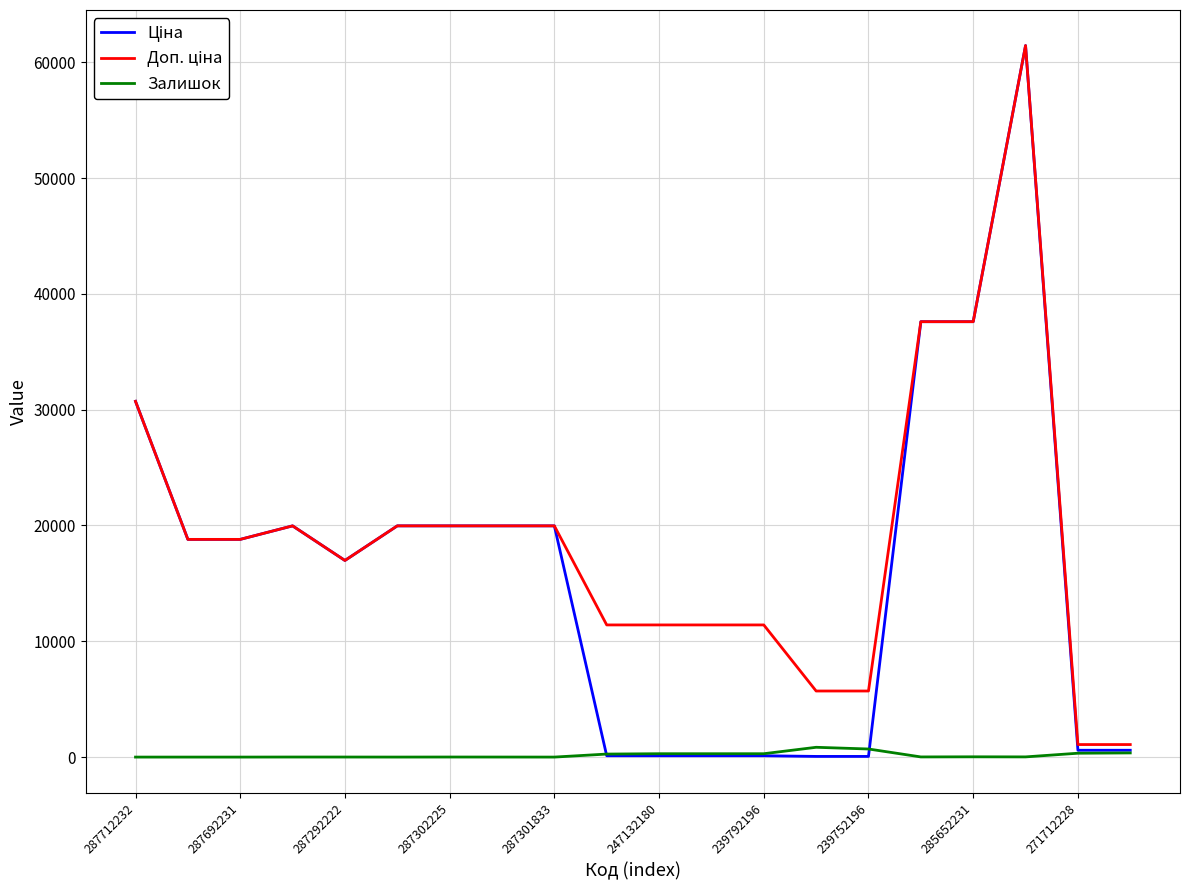

What is the maximum value shown in the chart?

61434.3